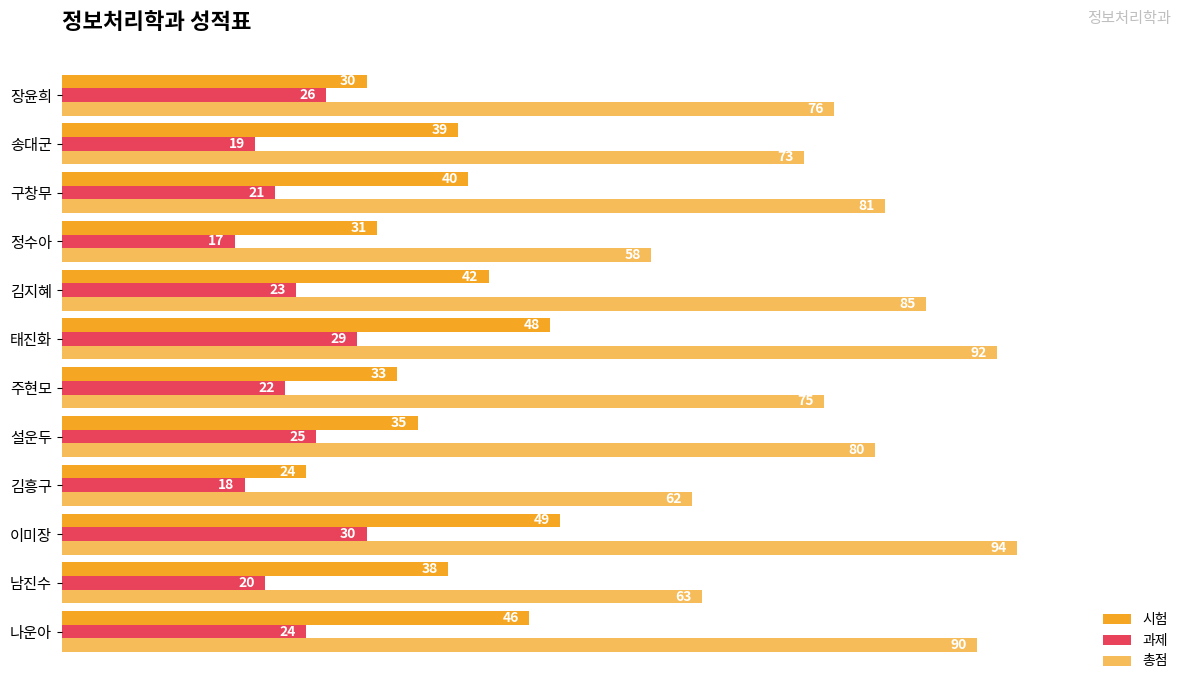

How many data points in 과제 are less than 23?

6